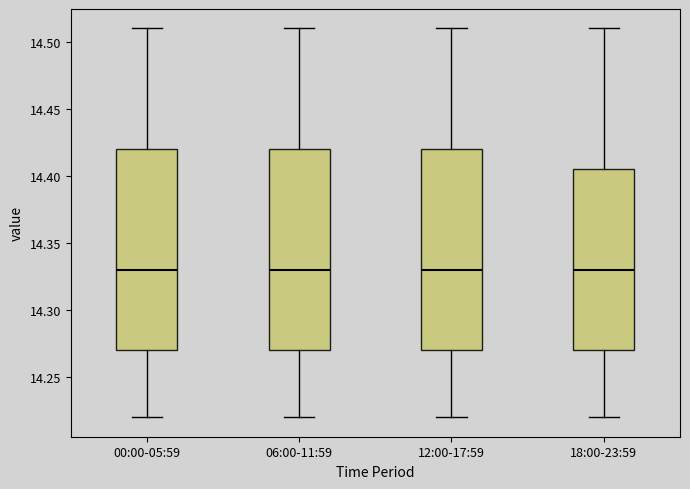

Reading left to right, read every box against the y-axis: the position of its median line, the range the box covers, and the ends of its whiskers. The values are not printed on the chart, so give them approximately, as read against the axis.

00:00-05:59: median 14.330, box 14.270 to 14.420, whiskers 14.220 to 14.510
06:00-11:59: median 14.330, box 14.270 to 14.420, whiskers 14.220 to 14.510
12:00-17:59: median 14.330, box 14.270 to 14.420, whiskers 14.220 to 14.510
18:00-23:59: median 14.330, box 14.270 to 14.405, whiskers 14.220 to 14.510